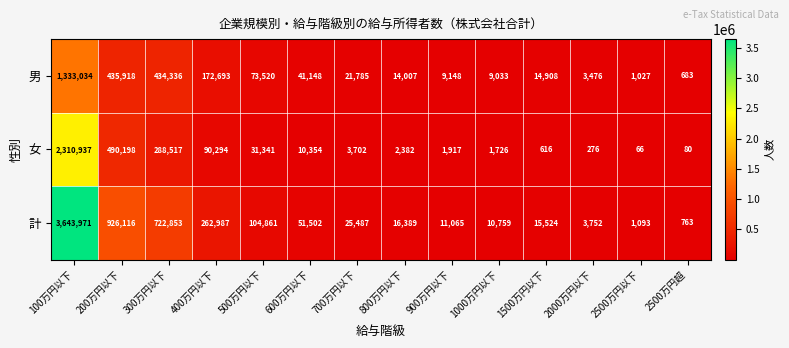

What is the difference between the maximum and minimum values in the 計 series?

3643208